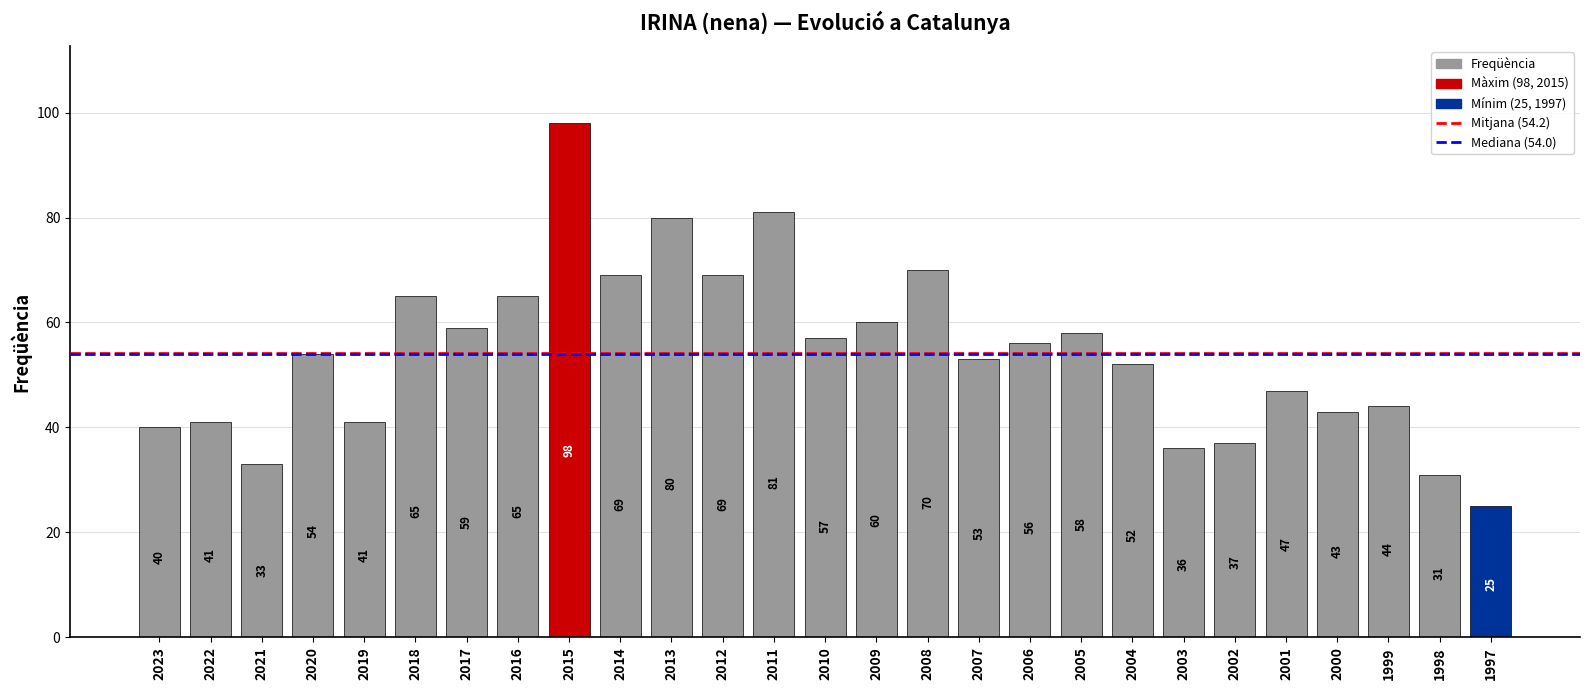

Reading left to right, what are all the values shown in this chart?

40	41	33	54	41	65	59	65	98	69	80	69	81	57	60	70	53	56	58	52	36	37	47	43	44	31	25